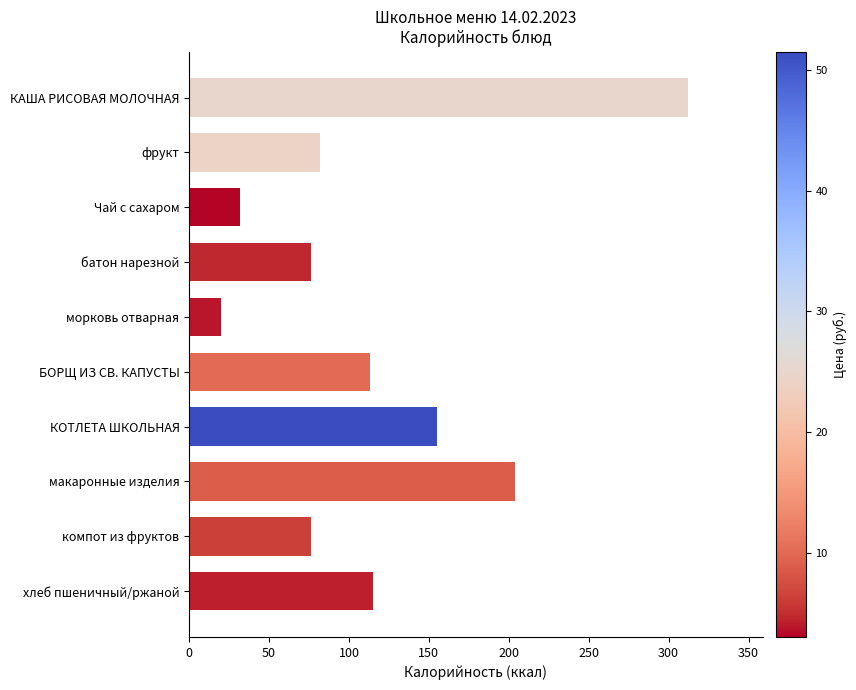

What is the maximum value shown in the chart?

312